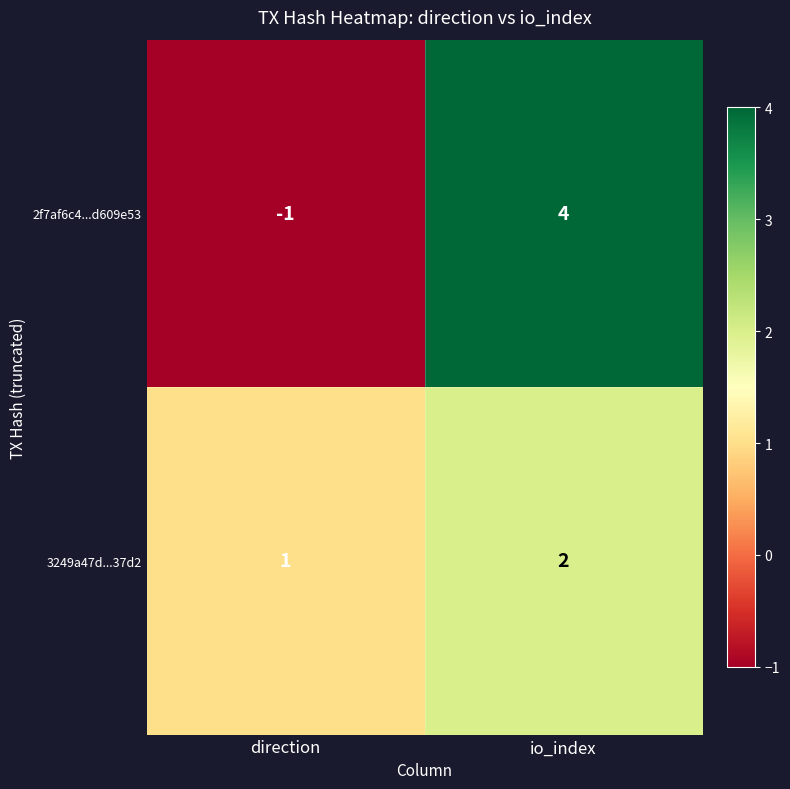

What is the minimum value shown in the chart?

-1